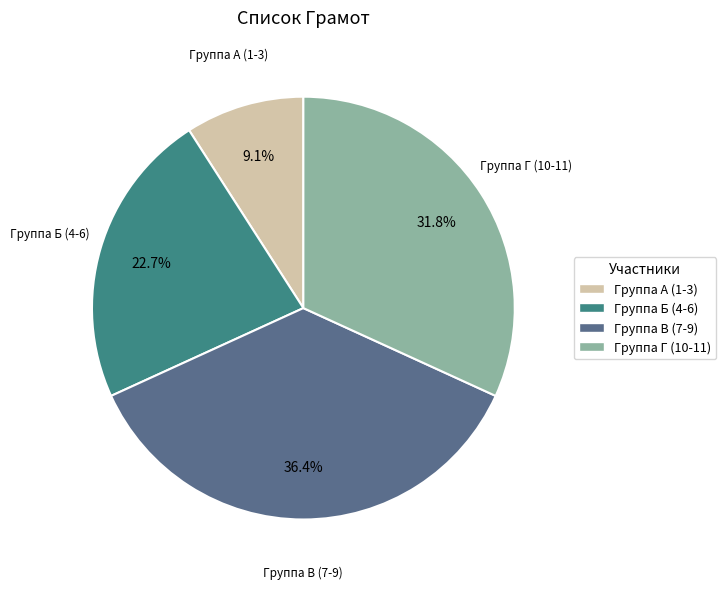

Which slice is the smallest?

Группа А (1-3)